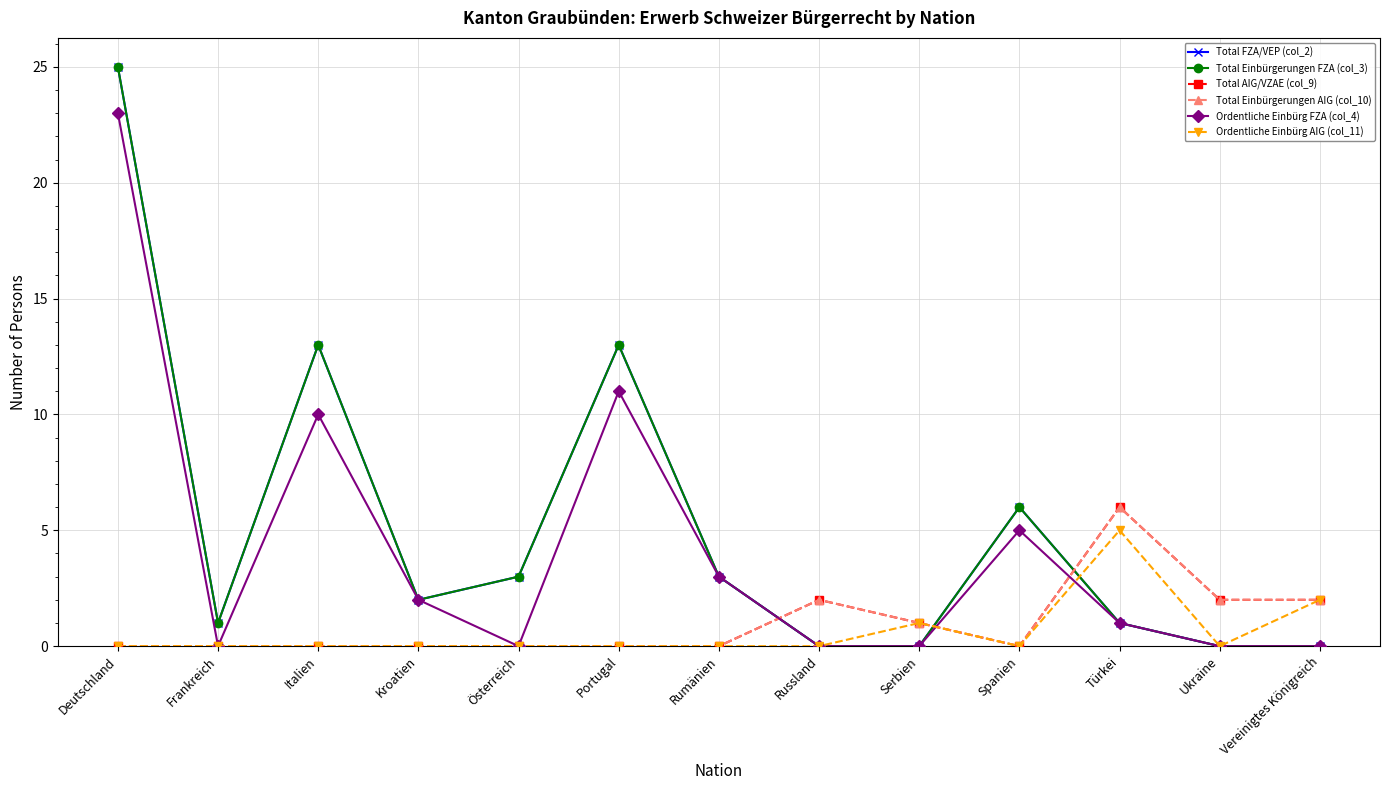

Is this an area chart (filled region under the line)?

No